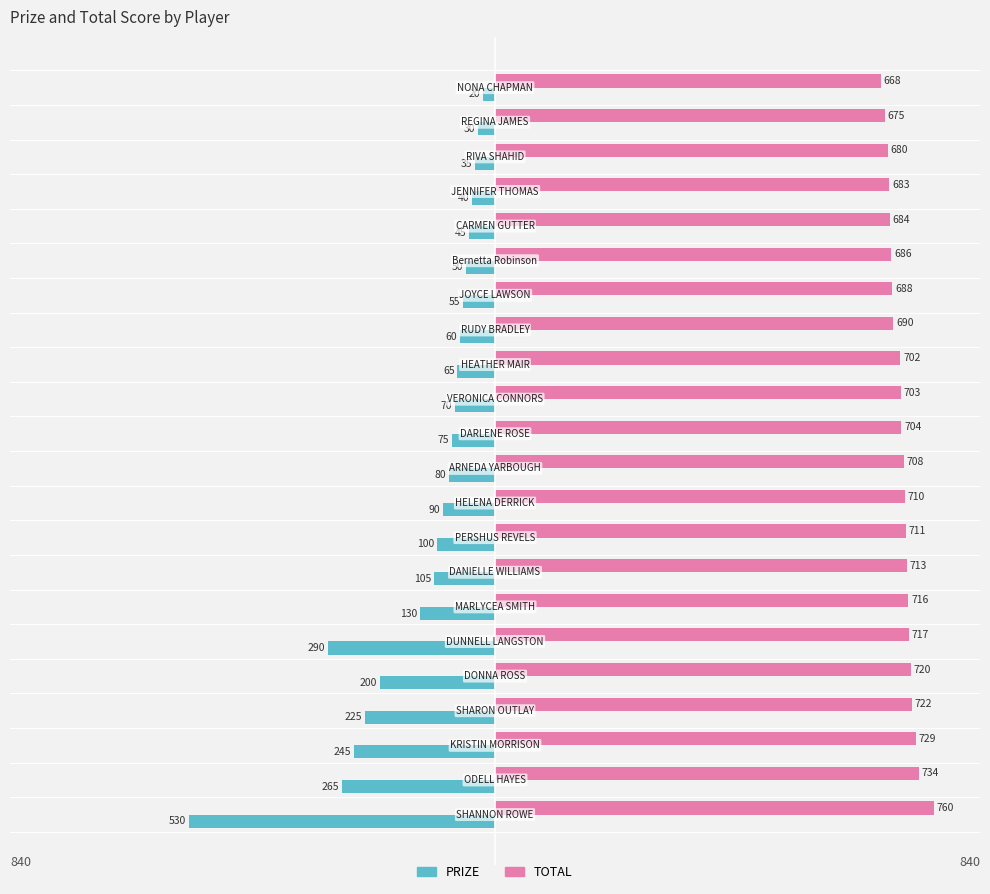

What are all the series names shown in the legend?

PRIZE, TOTAL